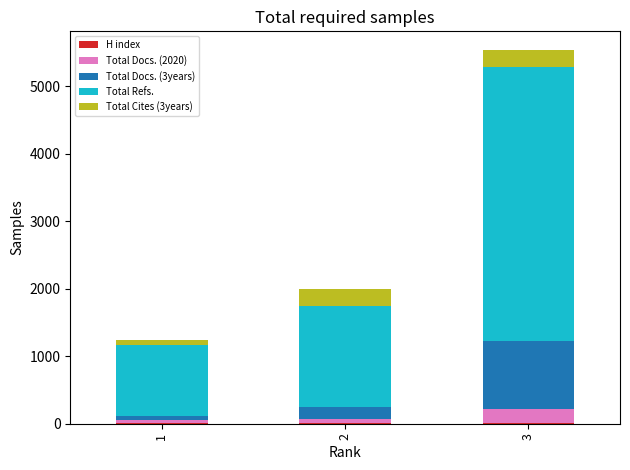

At which category is the sum across all series the highest?

3